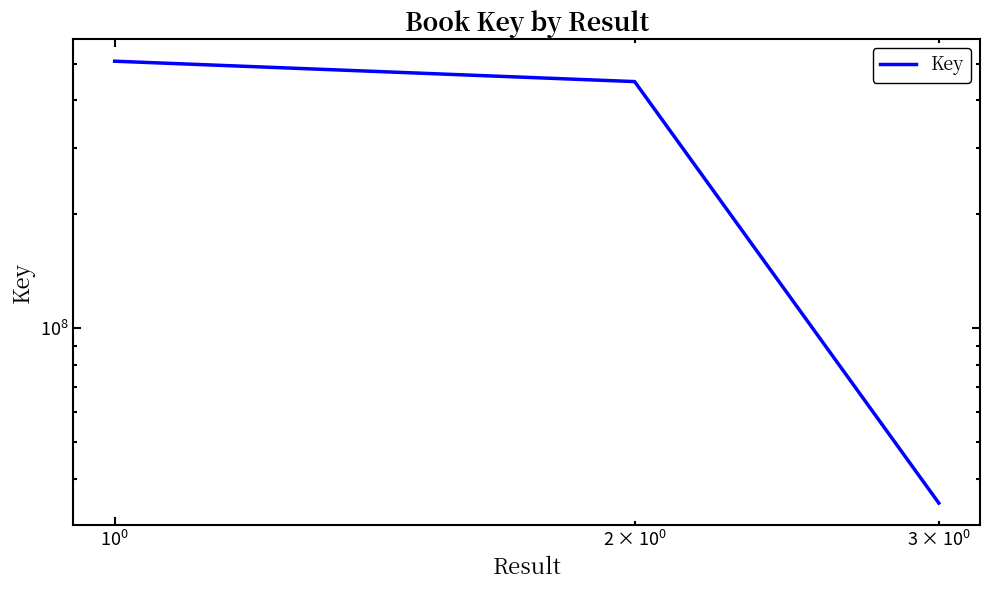

Reading right to left, list all the values displayed in this chart.

34583524	448230623	507327884